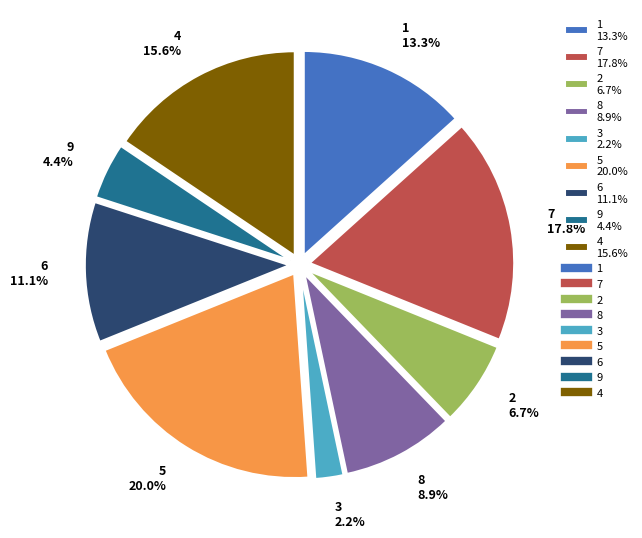

To the nearest percent, what is the difference between the largest and smallest slice percentages?

18%